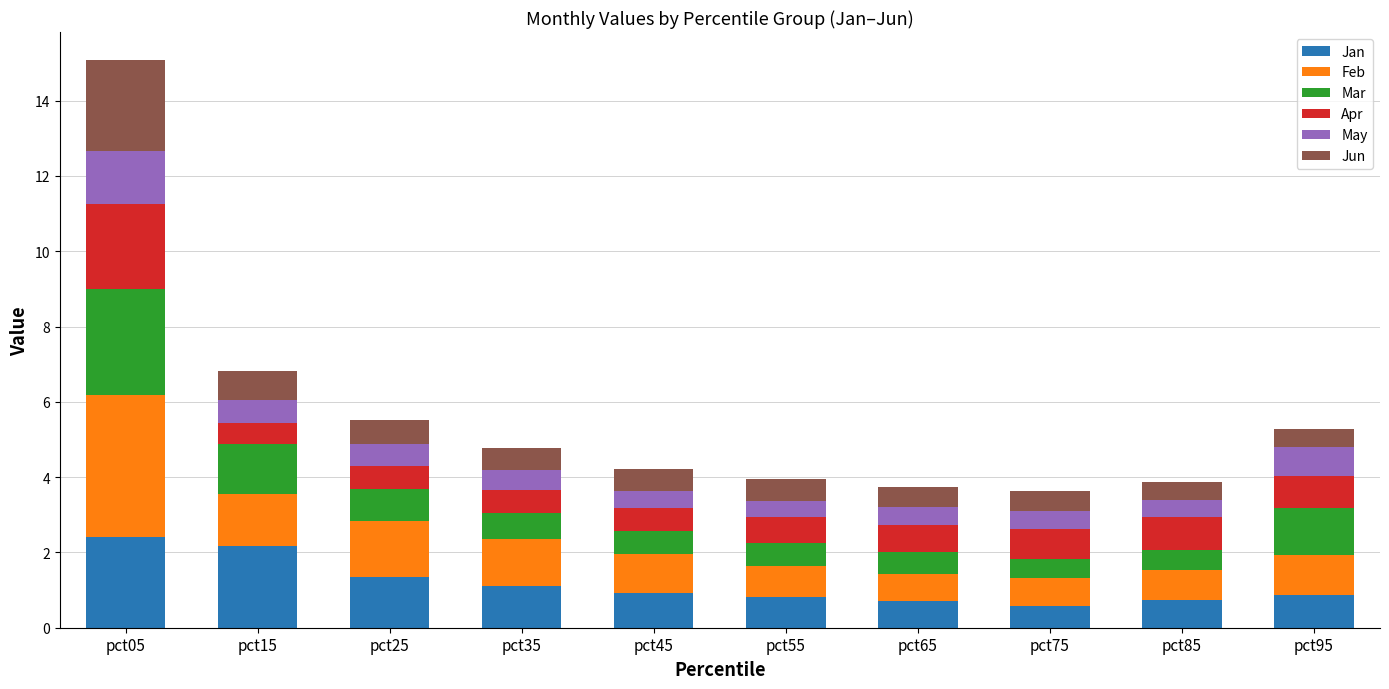

Is it true that Jan equals 0.2 at pct65?

False